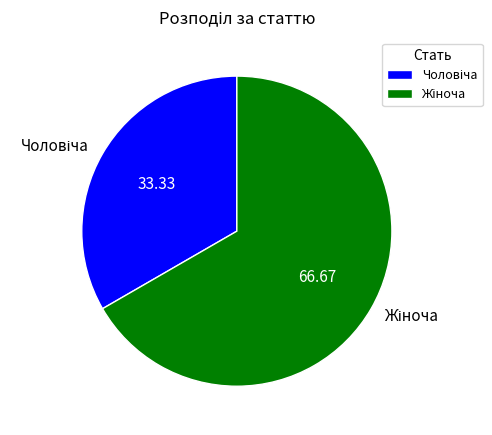

Does any single category account for the majority?

Yes